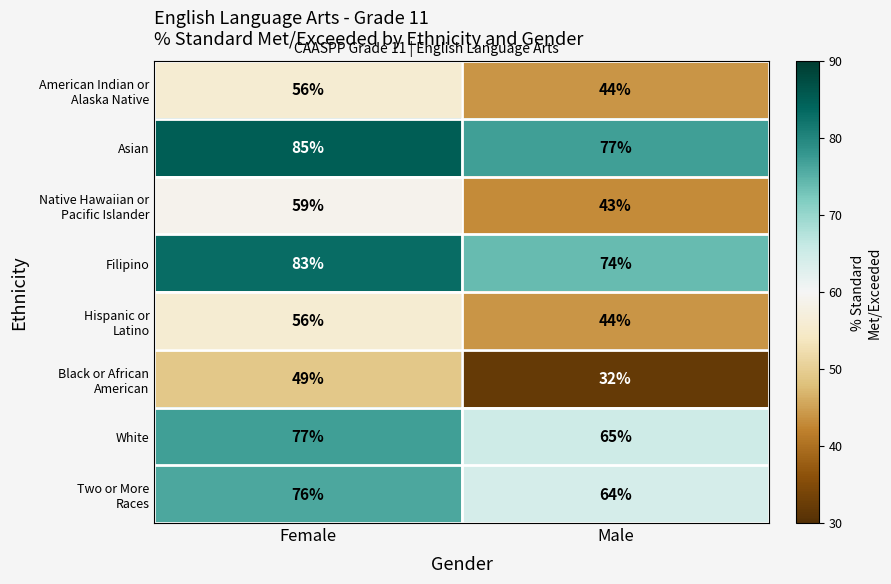

Is the value of White at Male greater than the value of Filipino at Female?

No